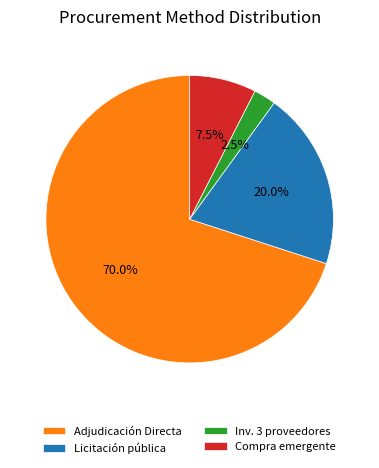

What is the ratio of the value at Licitación pública to the value at Compra emergente?

2.7